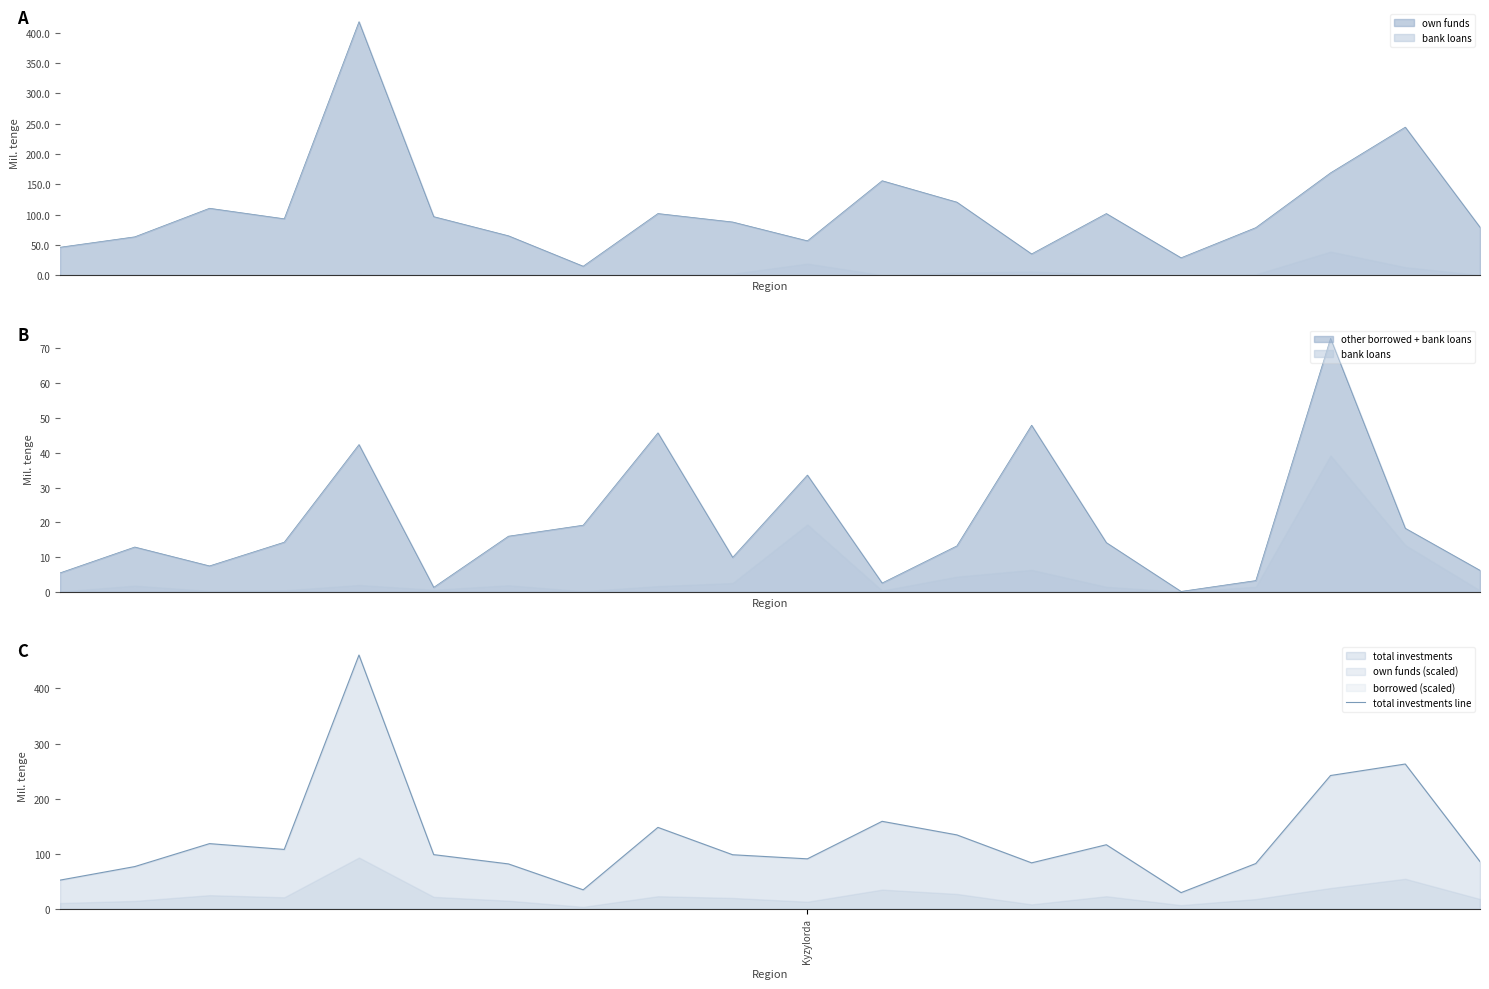

List the labels in order of value, largest first.

4, 18, 17, 11, 8, 12, 2, 14, 3, 5, 9, 10, 19, 13, 16, 6, 1, Kyzylorda, 7, 15